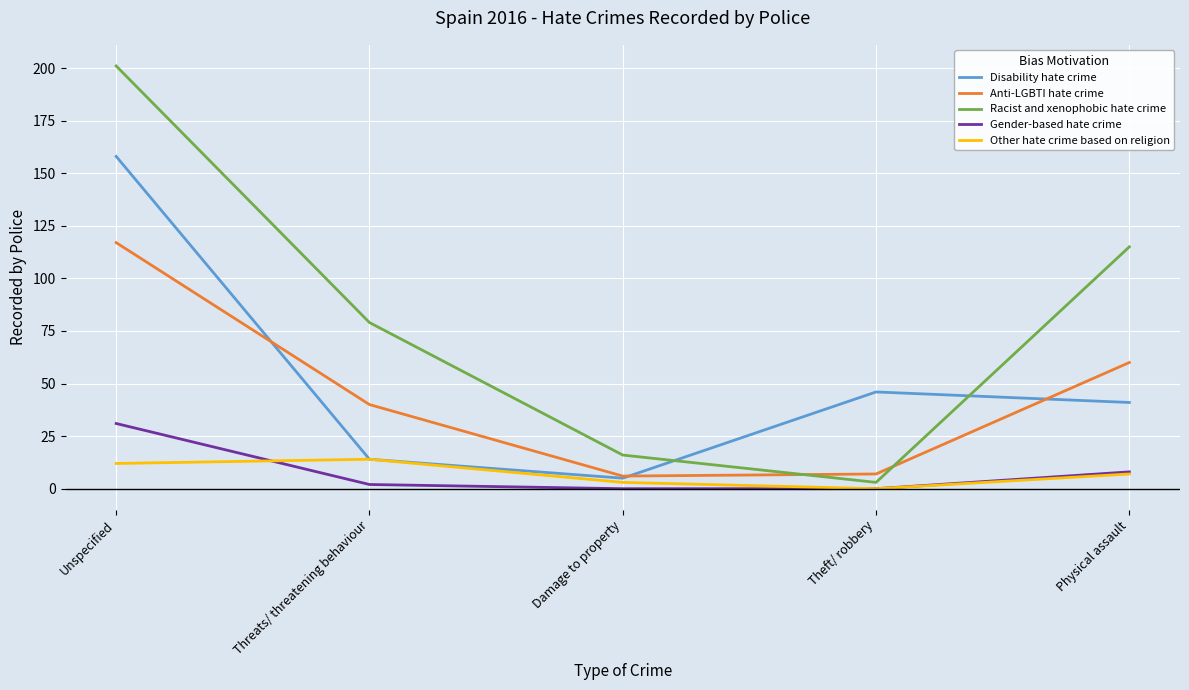

At which category does Other hate crime based on religion reach its first local valley?

Theft/ robbery